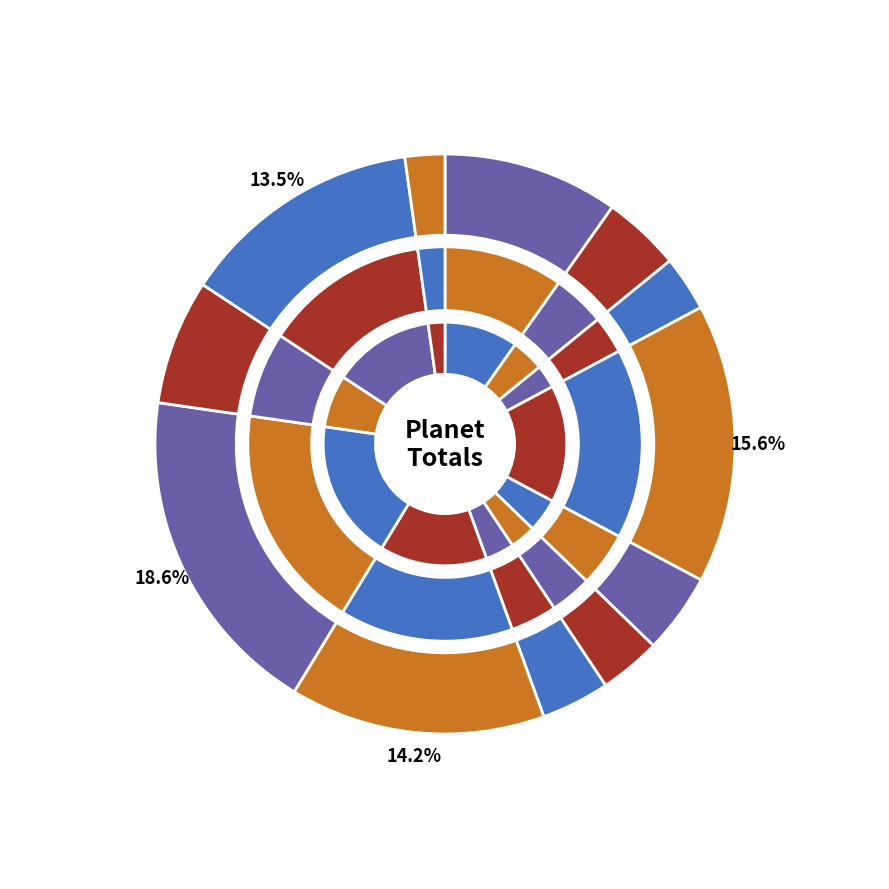

What percentage is the Uranus (+) slice, to the nearest percent?

14%